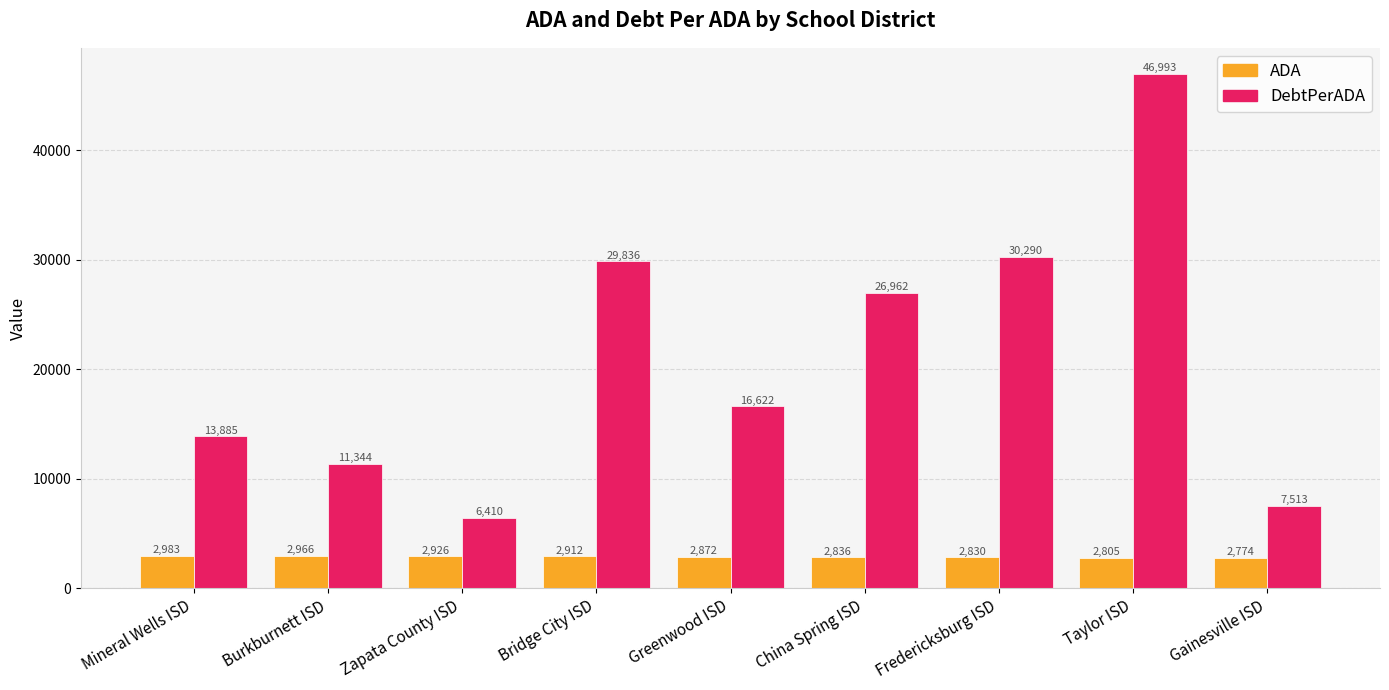

Are the bars horizontal?

No